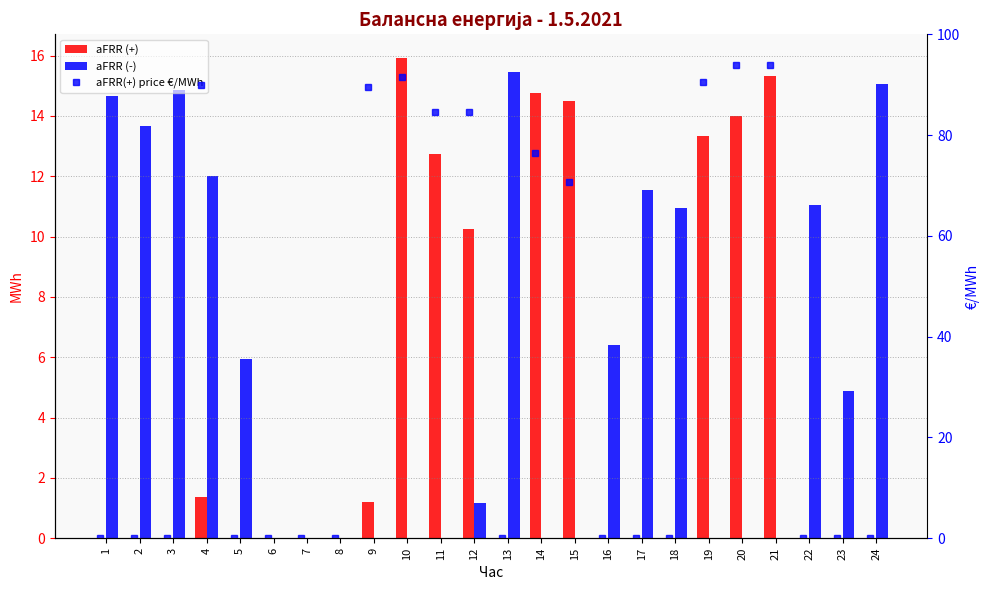

What is the difference between the aFRR(+) price €/MWh values at 5 and 21?

93.9